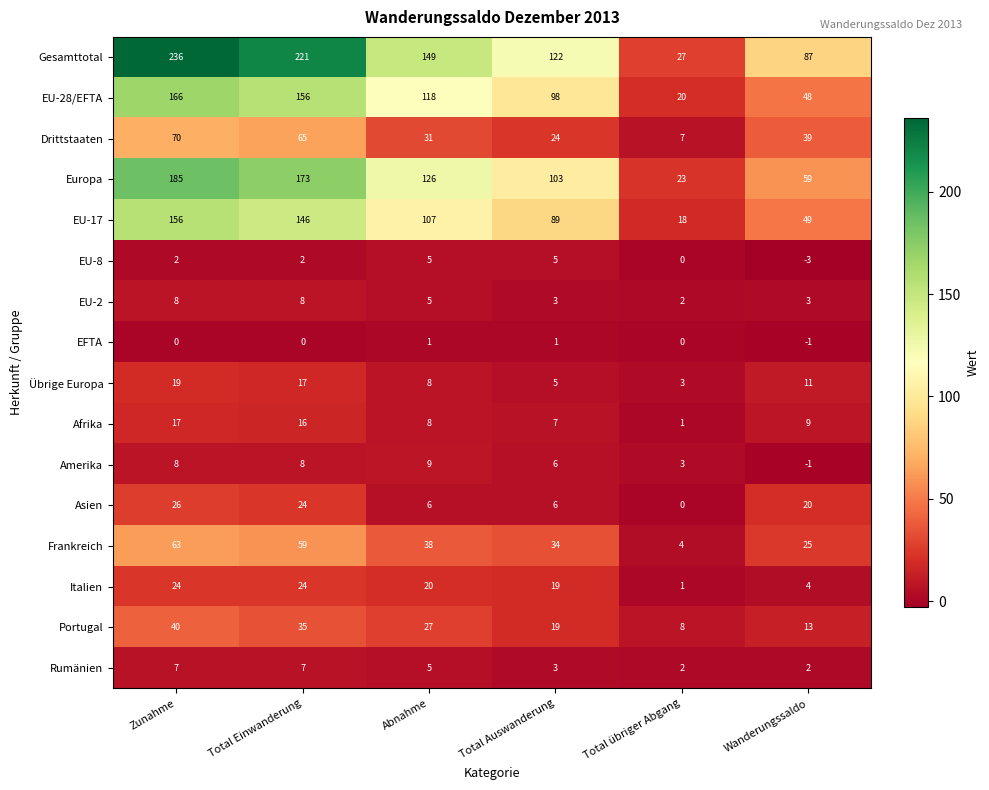

The value of Amerika at Total Einwanderung is 13. True or false?

False